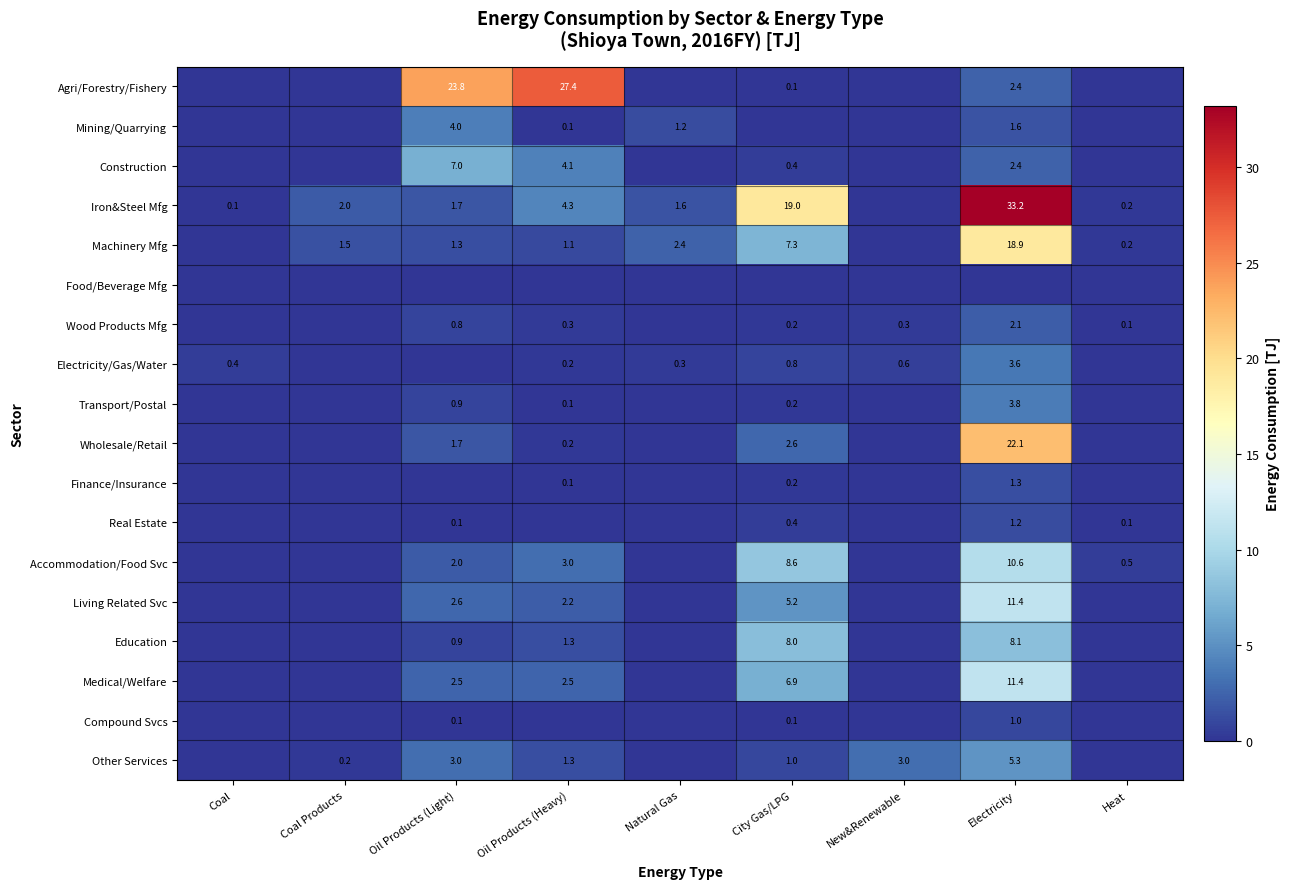

Is it true that Living Related Svc equals 5.2 at City Gas/LPG?

True